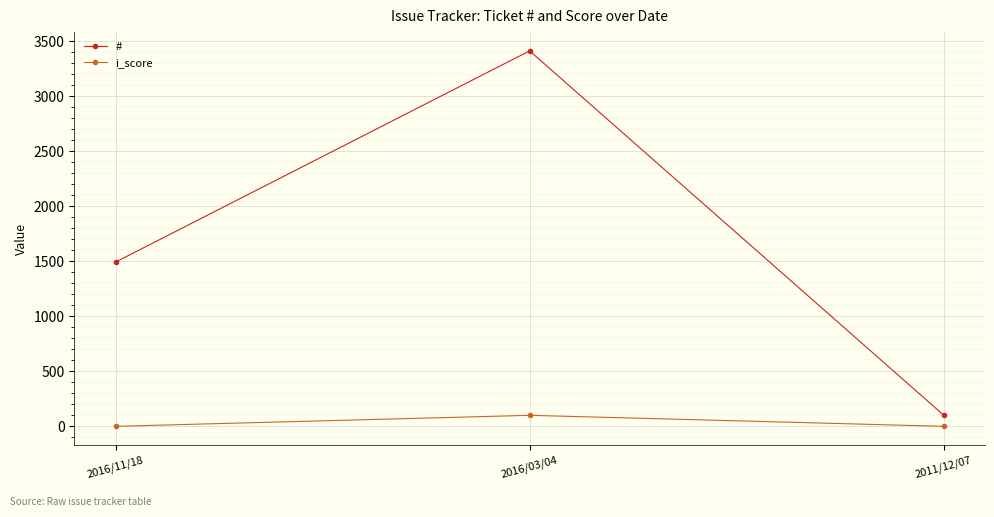

What is the sum of all i_score values?

100